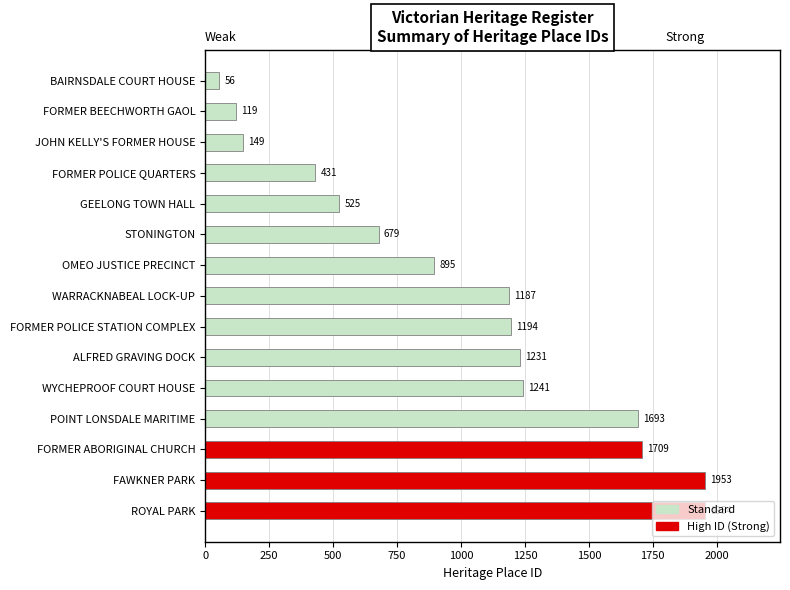

Is it true that the value at POINT LONSDALE MARITIME is 1040?

False